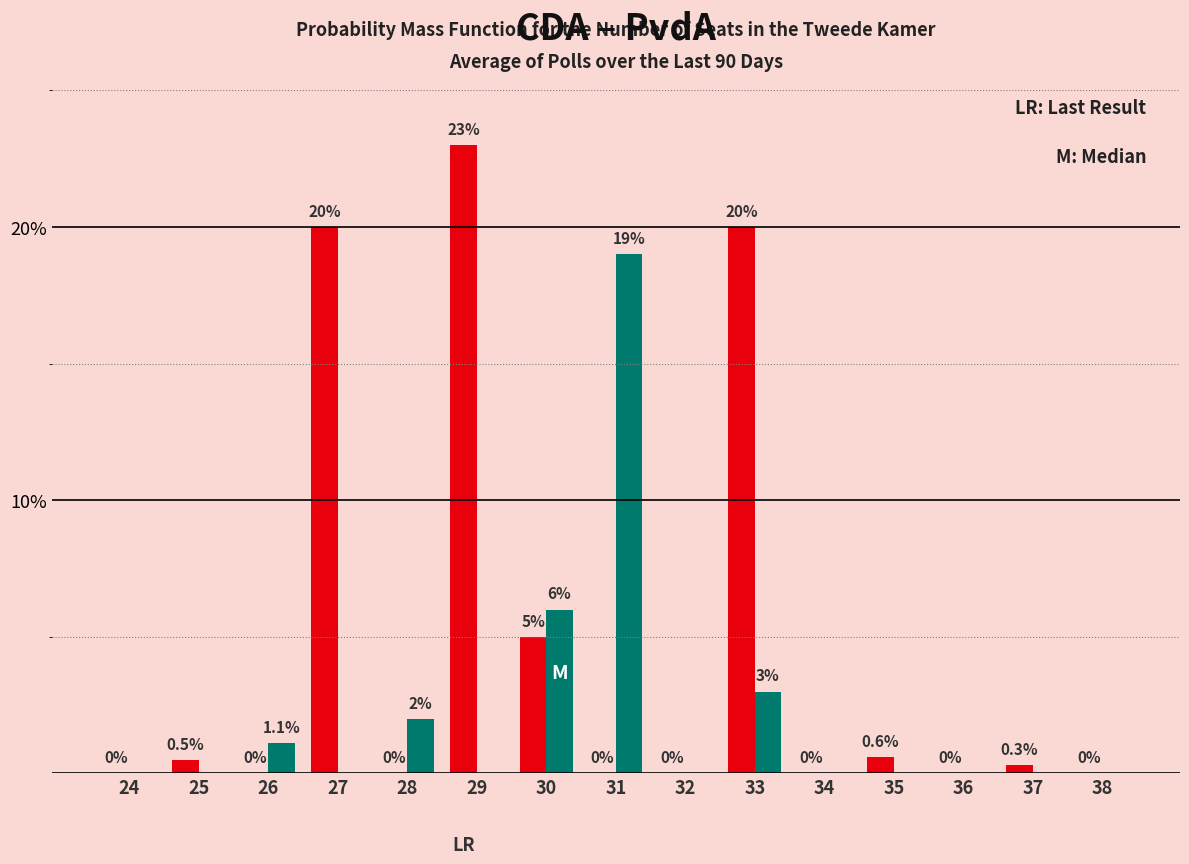

Which category has the highest value across all series?

29